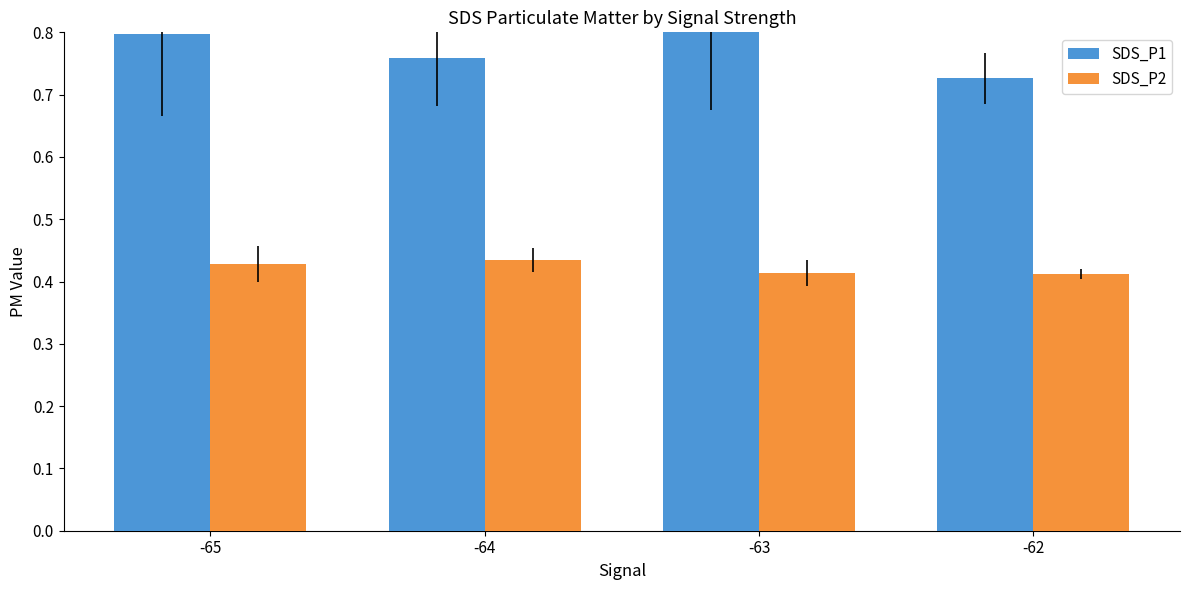

How many bars are there in each group?

2